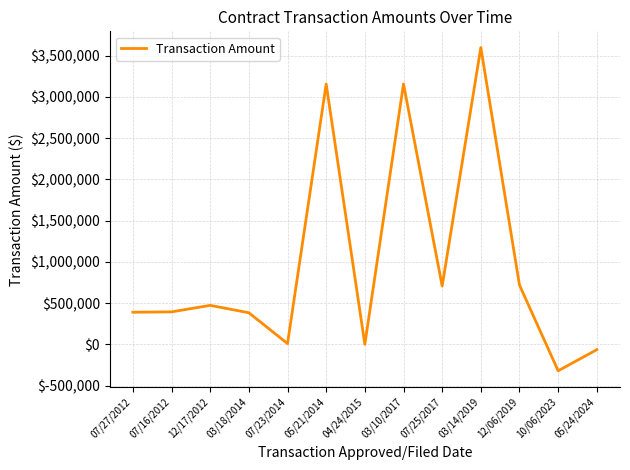

How many values are below 393600?

6